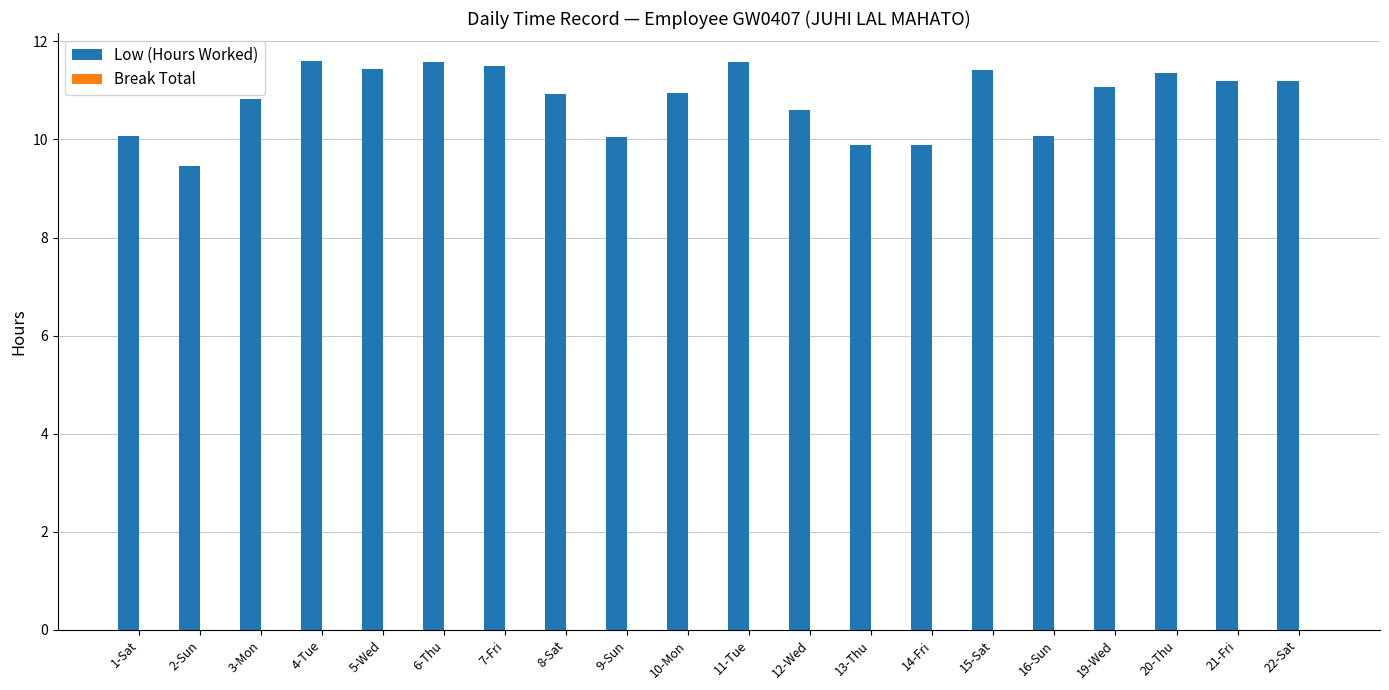

How many categories are shown in the chart?

20